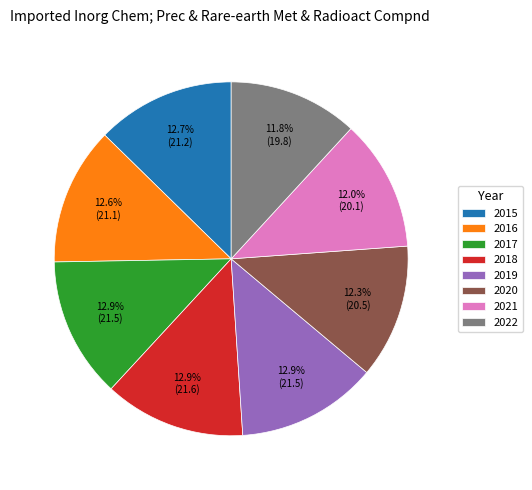

What is the ratio of the value at 2022 to the value at 2017?

0.9